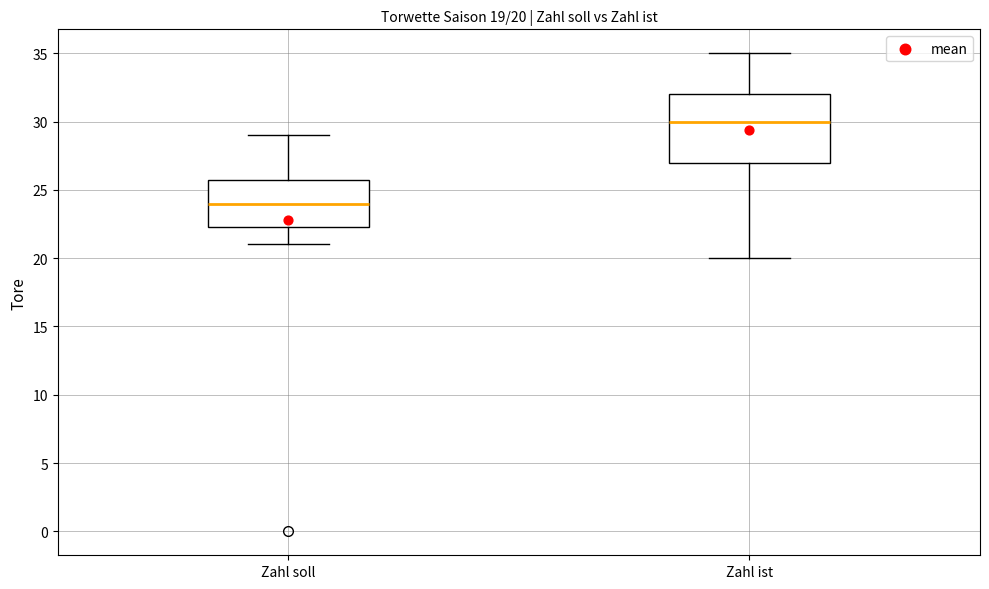

Comparing the boxes themselves (not the whiskers), which one is the tallest?

Zahl ist